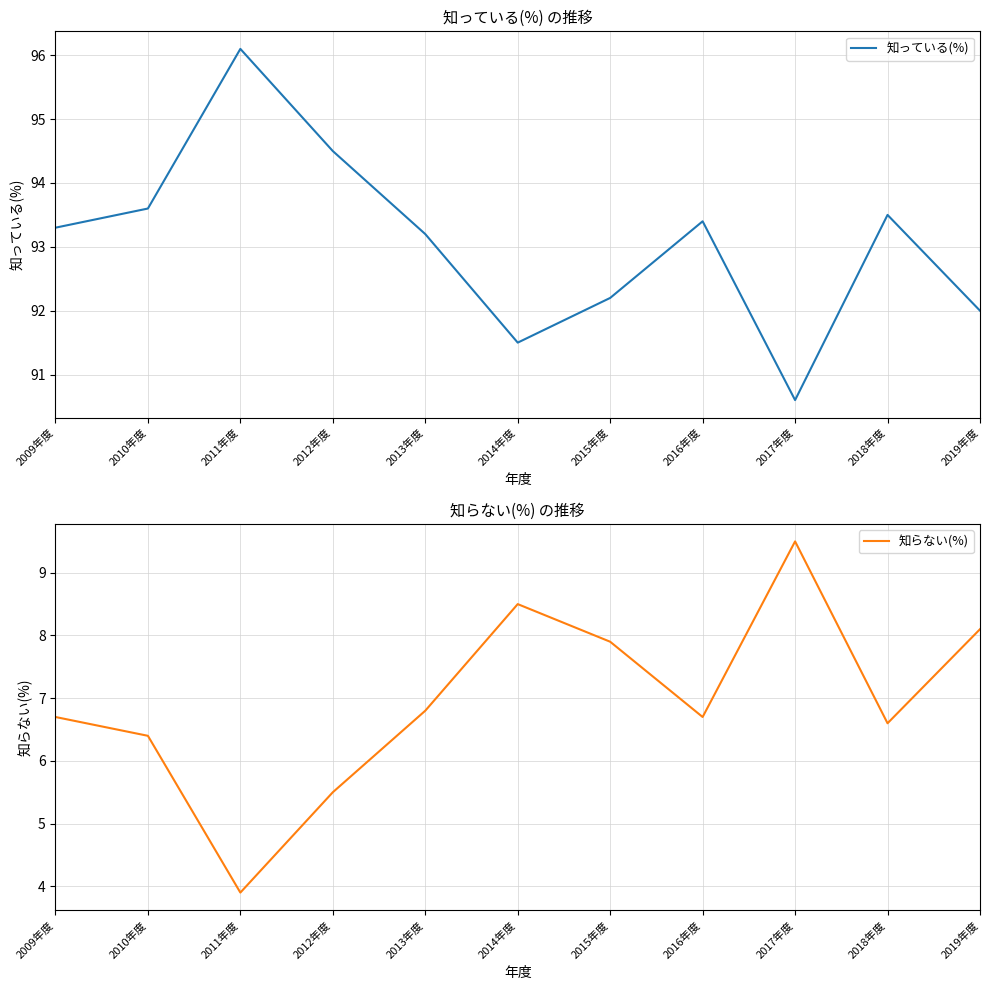

True or false: 知っている(%) has a value of 50.1 at 2013年度.

False